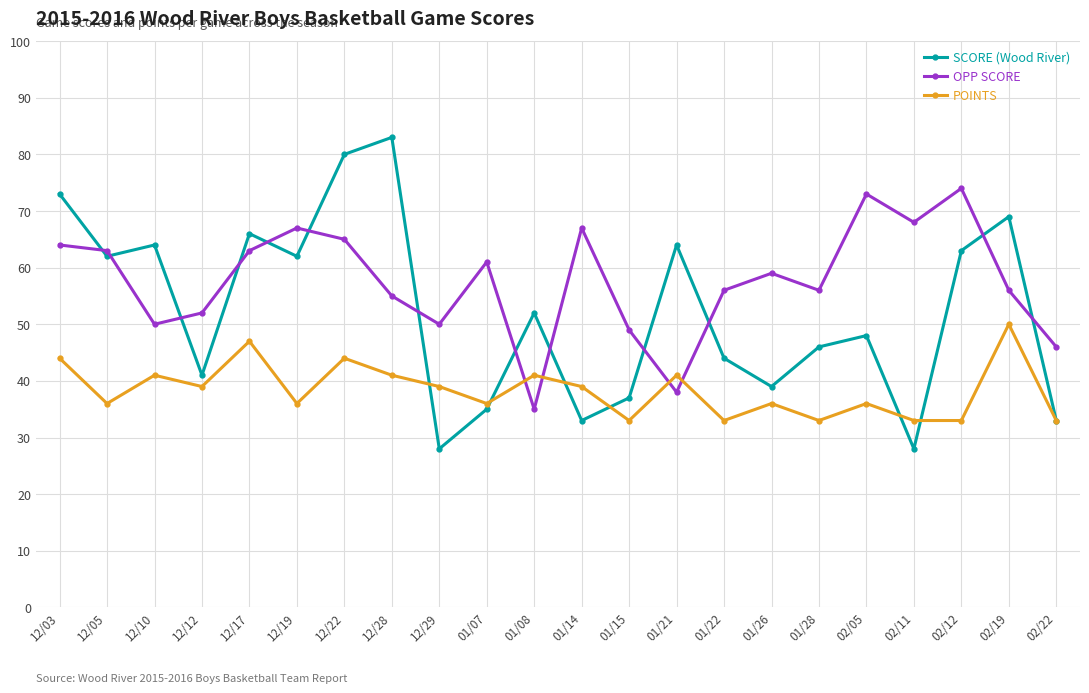

Is the value of POINTS at 01/21 greater than the value of SCORE (Wood River) at 12/19?

No